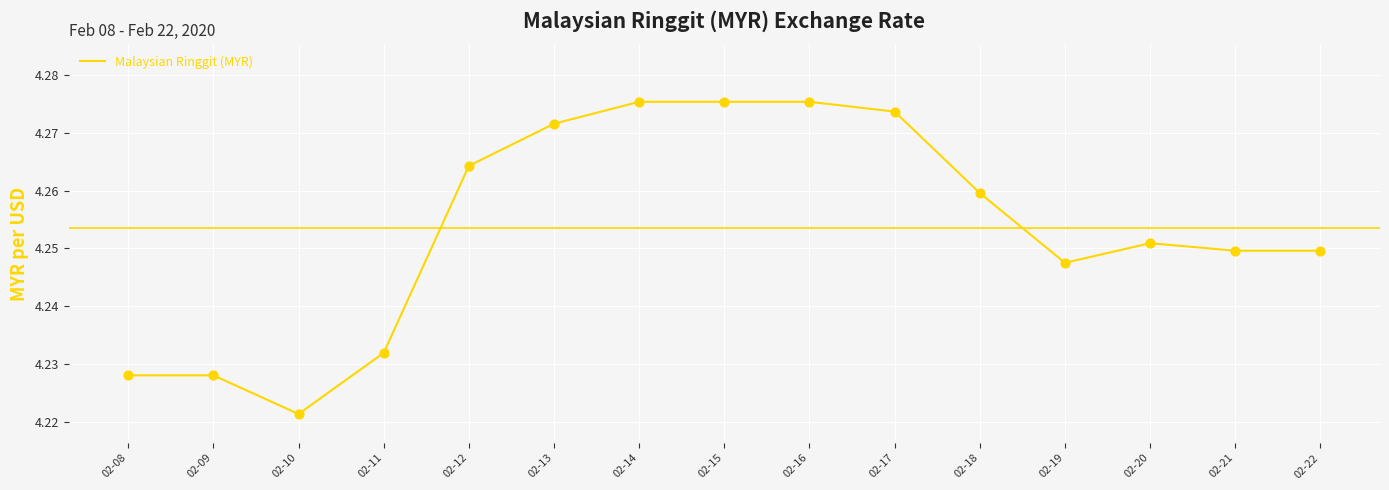

What is the ratio of the value at 02-22 to the value at 02-15?

1.0